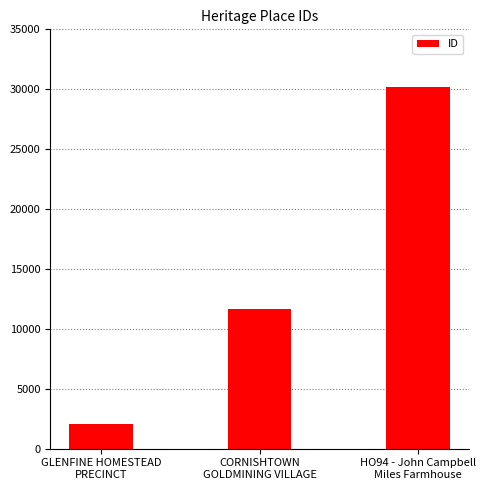

What is the smallest value displayed?

2084